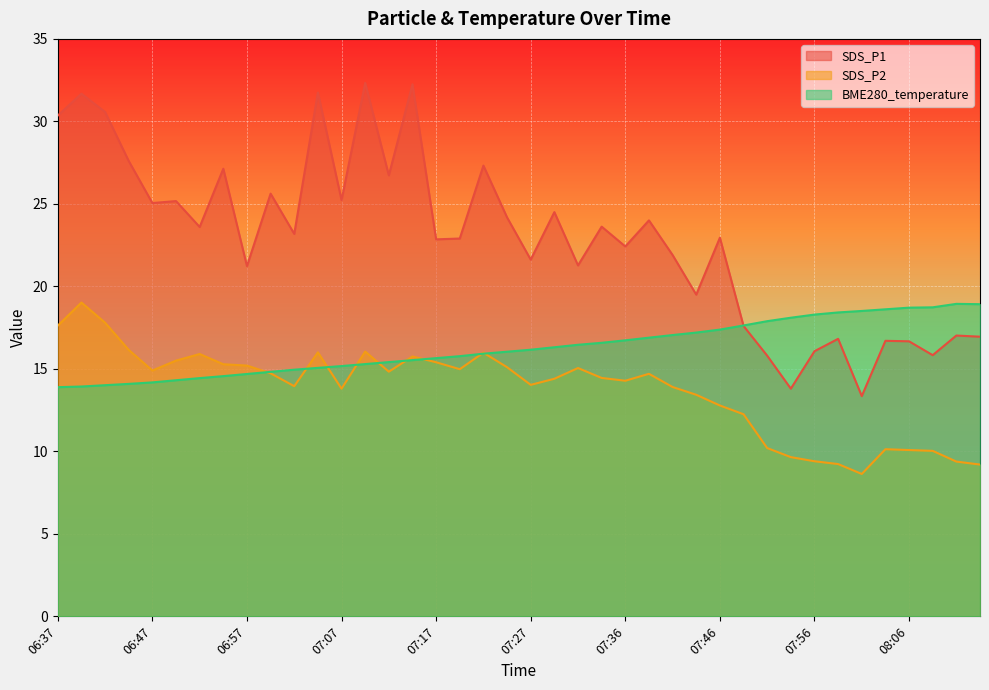

How many categories are shown in the chart?

40